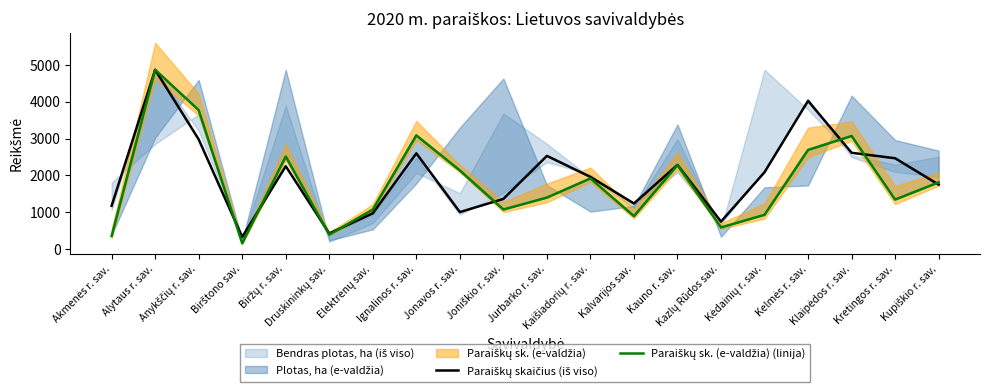

How many lines are shown in the chart?

2